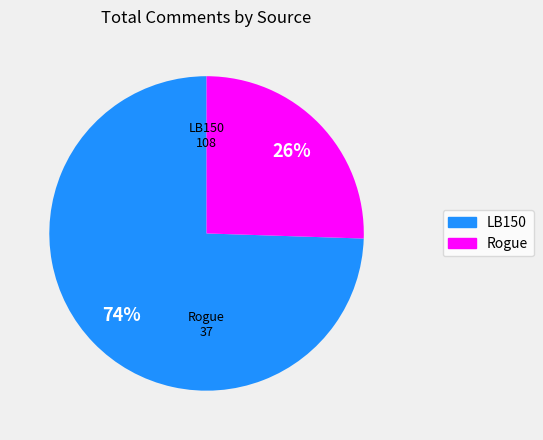

To the nearest percent, what portion does LB150 represent?

74%